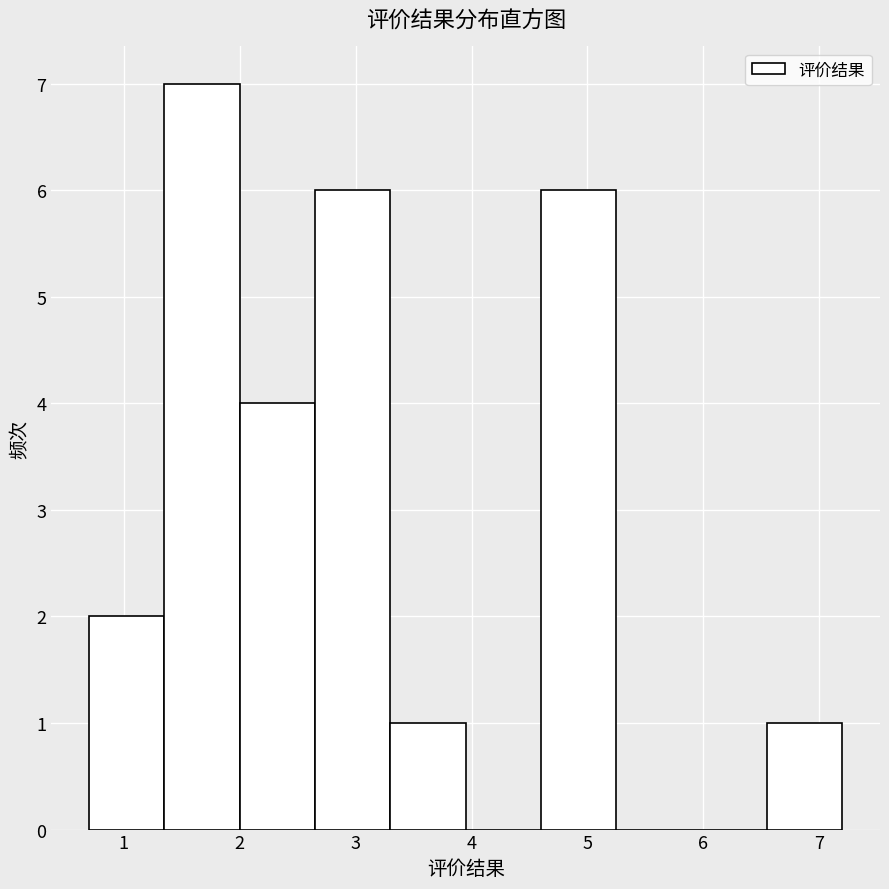

What is the height of the bar covering 2.00 to 2.65 on the x-axis? Neither the bar edges nor the heights are printed on the chart, so give them approximately, as read against the axes.

4